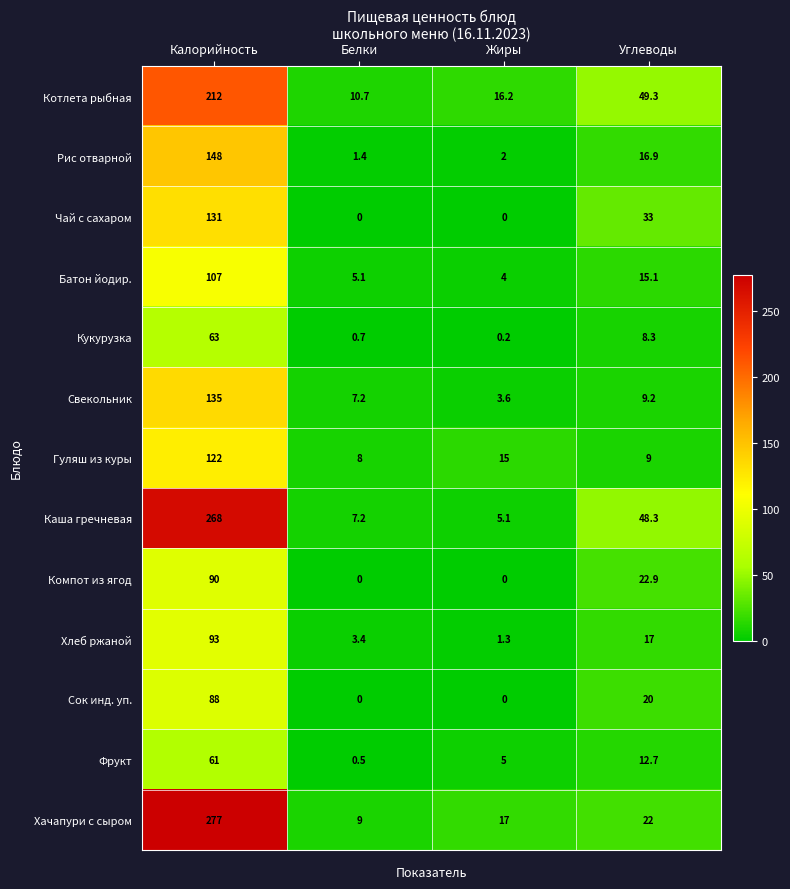

At how many categories does at least one series exceed 139?

1